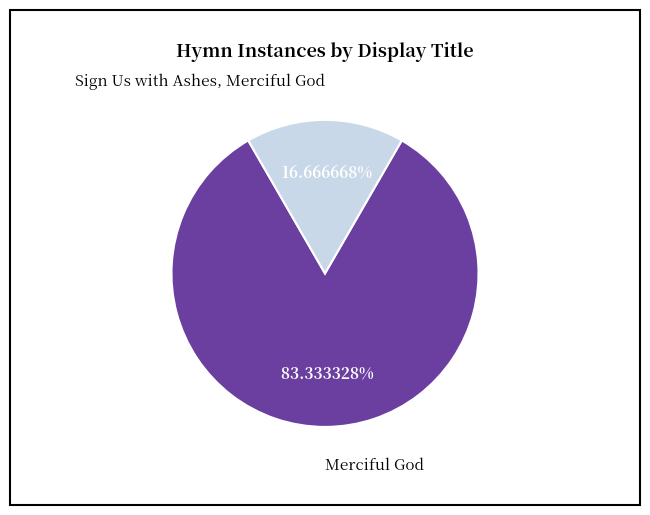

To the nearest percent, what is the combined percentage of Merciful God and Sign Us with Ashes, Merciful God?

100%